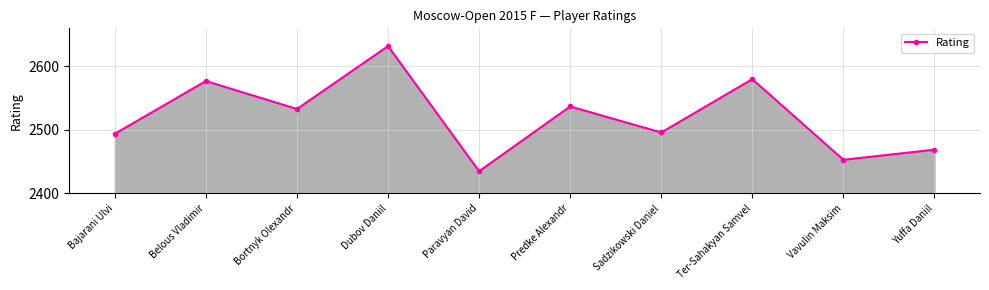

How many data points does each series have?

10